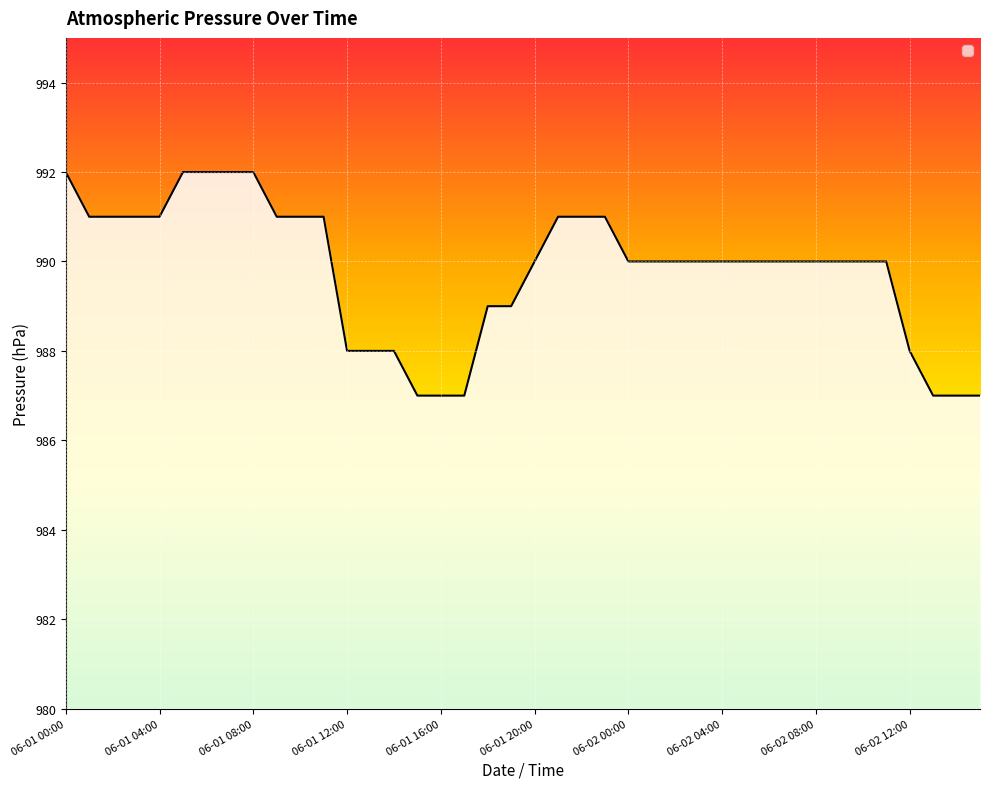

List the labels in order of value, largest first.

06-01 00:00, 06-01 05:00, 06-01 06:00, 06-01 07:00, 06-01 08:00, 06-01 01:00, 06-01 02:00, 06-01 03:00, 06-01 04:00, 06-01 09:00, 06-01 10:00, 06-01 11:00, 06-01 21:00, 06-01 22:00, 06-01 23:00, 06-01 20:00, 06-02 00:00, 06-02 01:00, 06-02 02:00, 06-02 03:00, 06-02 04:00, 06-02 05:00, 06-02 06:00, 06-02 07:00, 06-02 08:00, 06-02 09:00, 06-02 10:00, 06-02 11:00, 06-01 18:00, 06-01 19:00, 06-01 12:00, 06-01 13:00, 06-01 14:00, 06-02 12:00, 06-01 15:00, 06-01 16:00, 06-01 17:00, 06-02 13:00, 06-02 14:00, 06-02 15:00